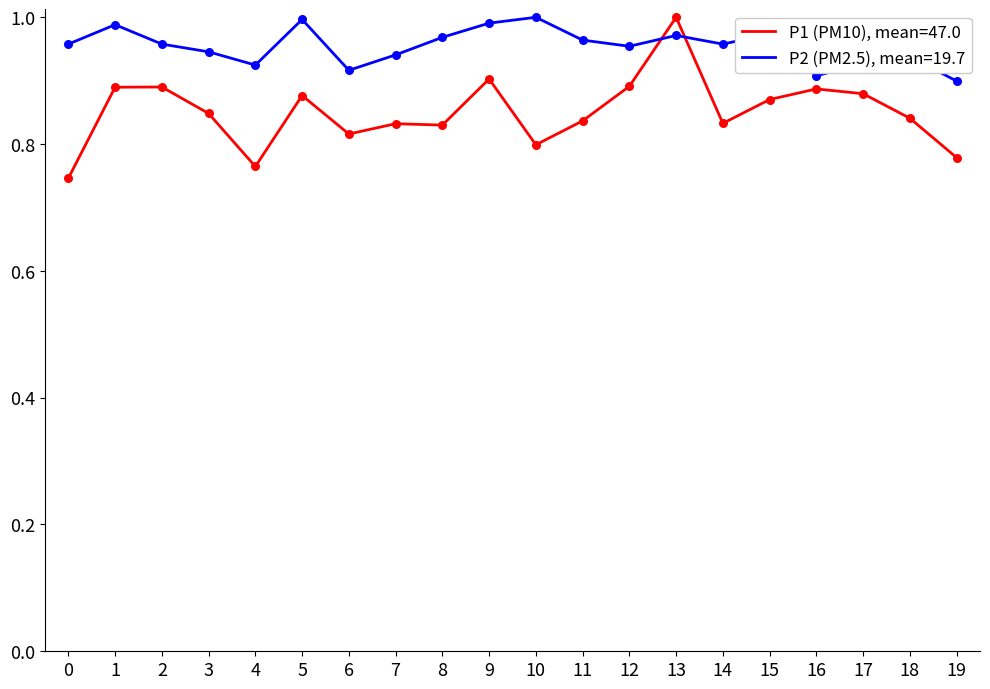

Which series has the widest spread of values?

P1 (PM10), mean=47.0